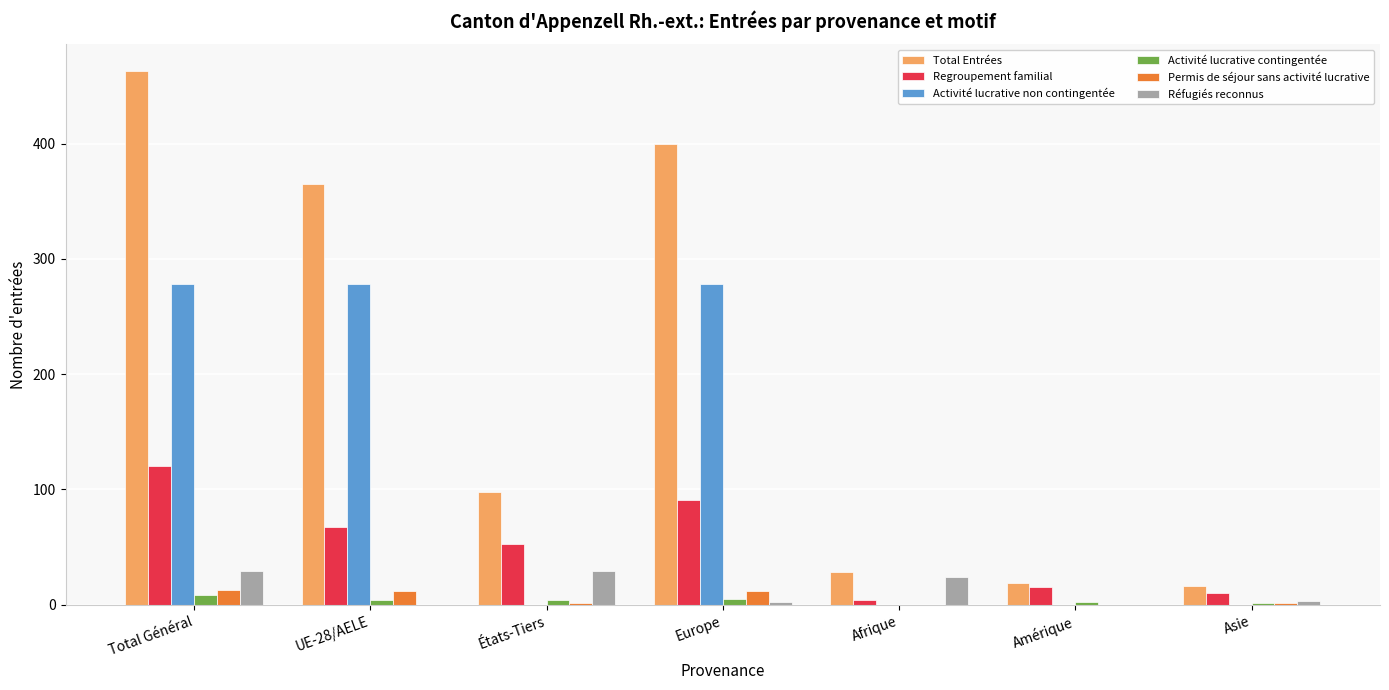

What is the sum of all Regroupement familial values?

360